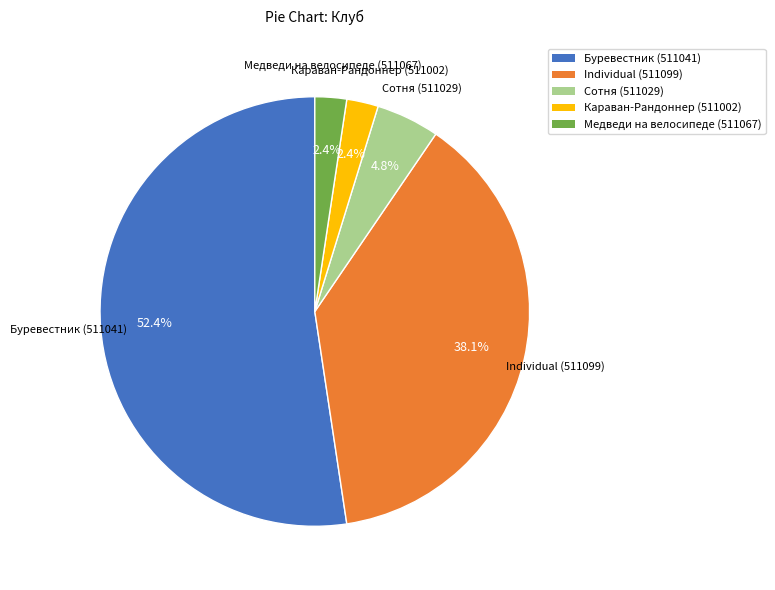

Which slice is the largest?

Буревестник (511041)